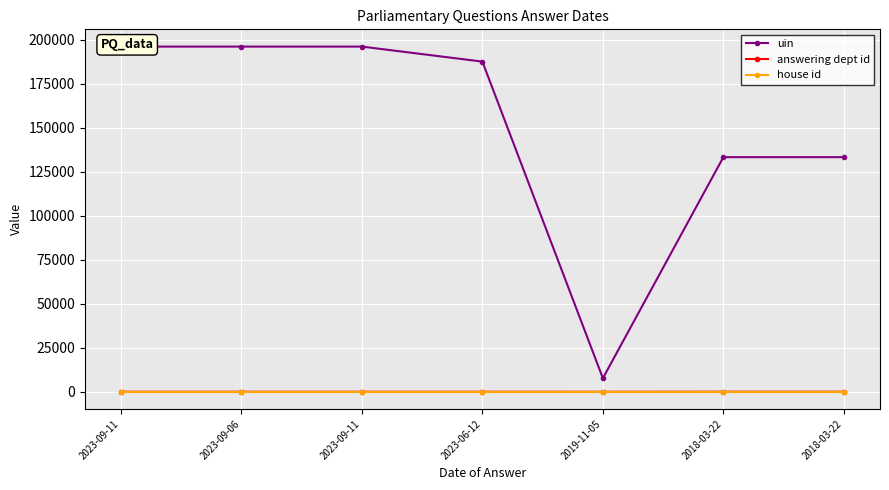

True or false: house id has a value of 1 at 2023-09-11.

False